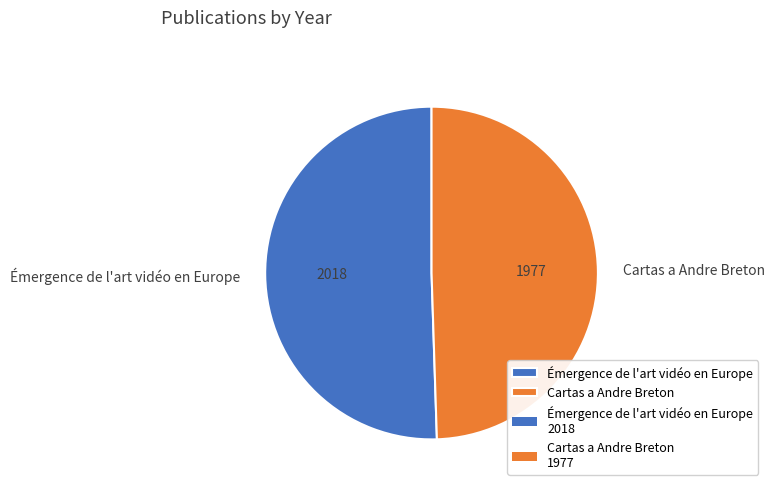

Does any single category account for the majority?

Yes